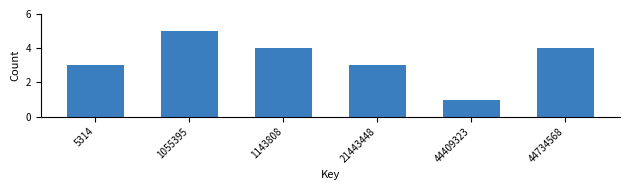

Reading left to right, extract all data points from this chart.

5314=3	1055395=5	1143808=4	21443448=3	44409323=1	44734568=4